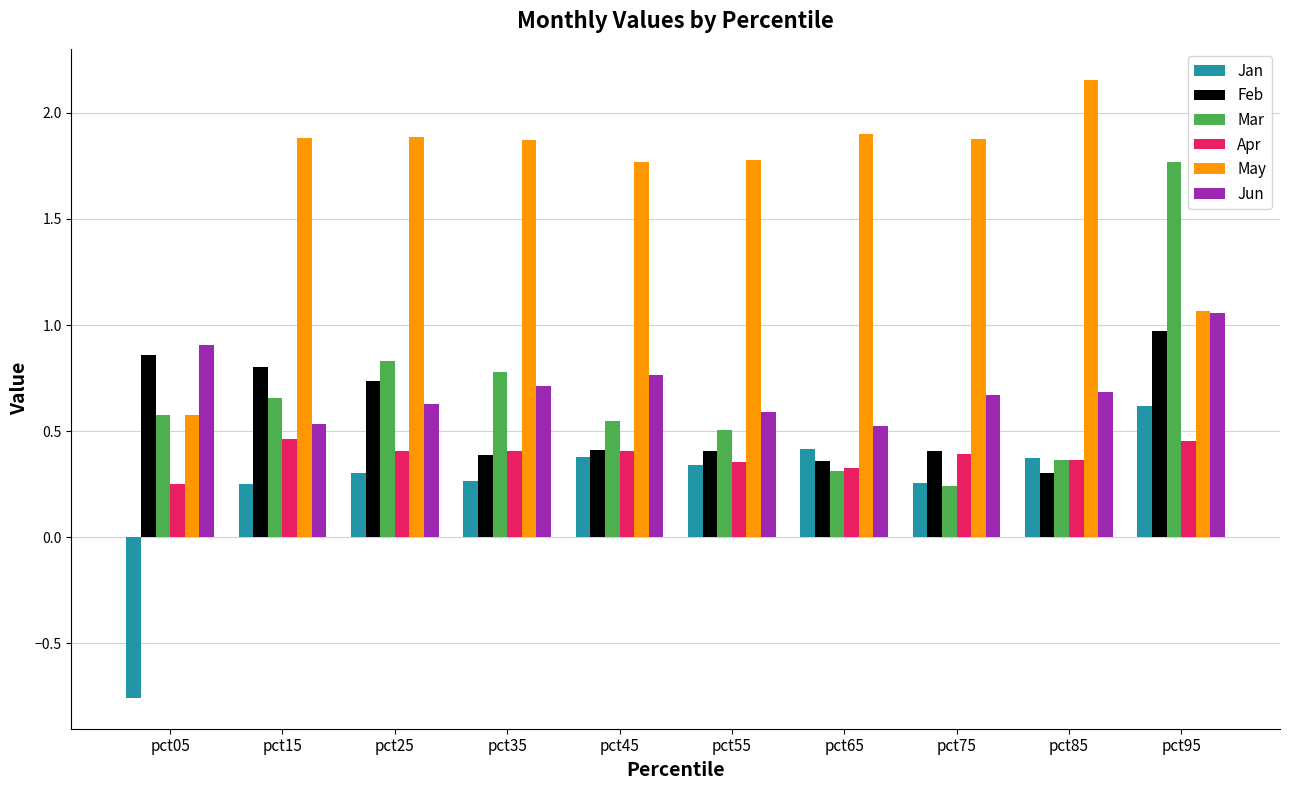

Which series has the largest total across all categories?

May